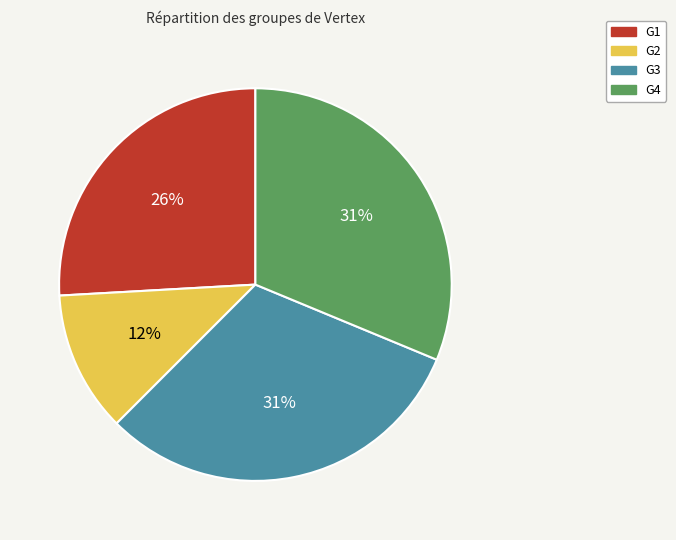

How many segments does this pie chart have?

4